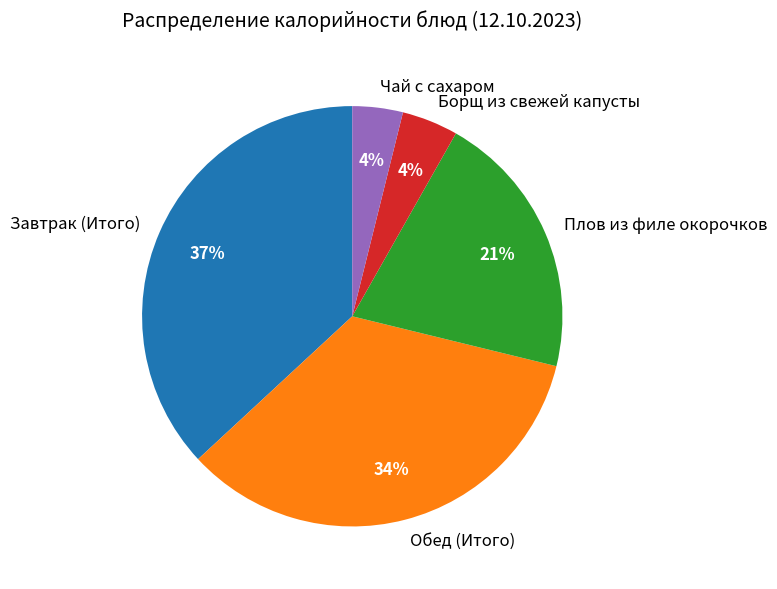

Count the number of slices in the pie.

5